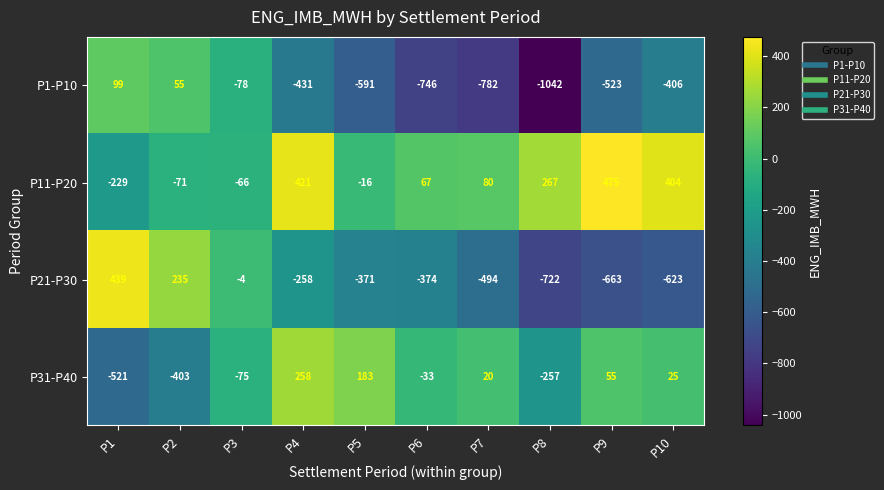

Is it true that P21-P30 equals -825 at P7?

False